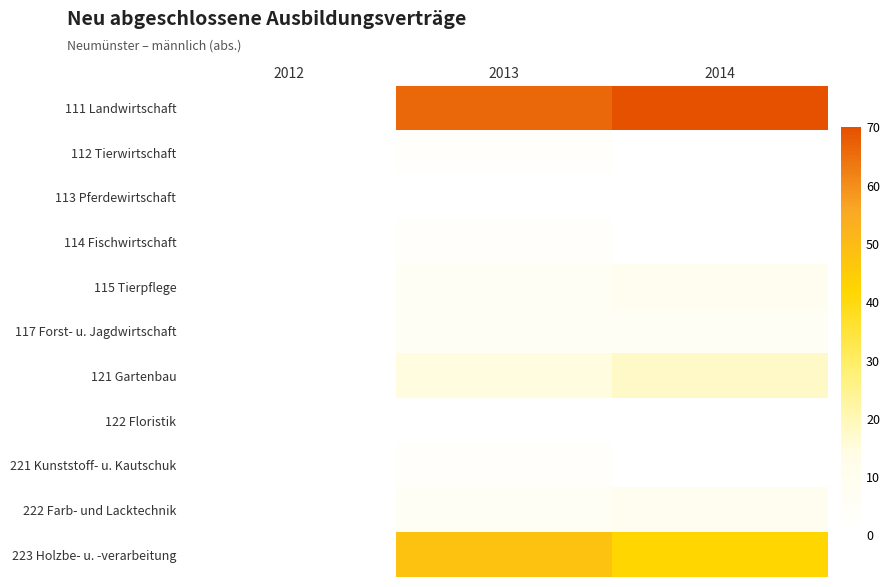

How many distinct data groups are displayed?

11